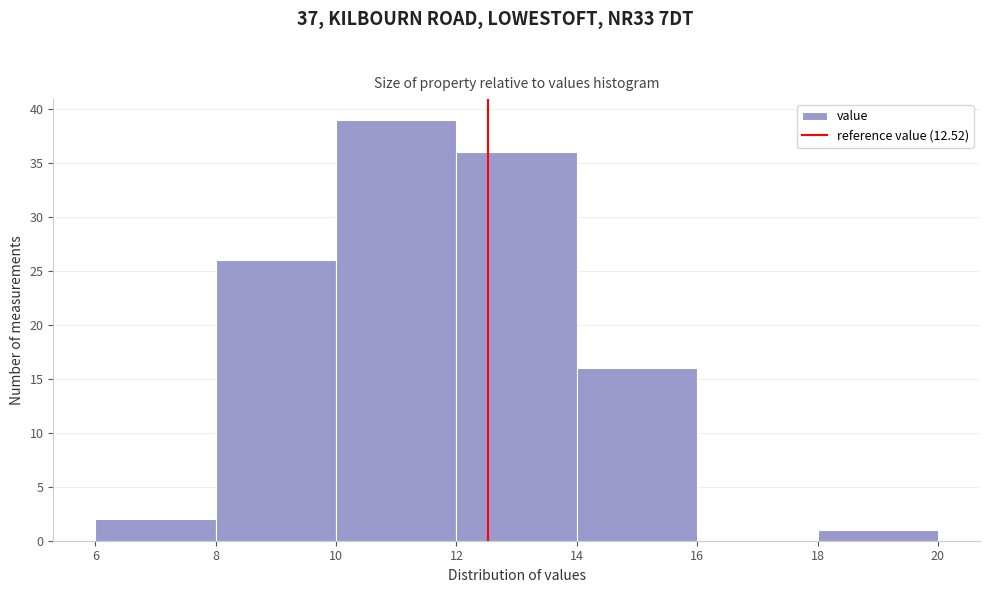

Which range on the x-axis has the tallest bar?

10 to 12